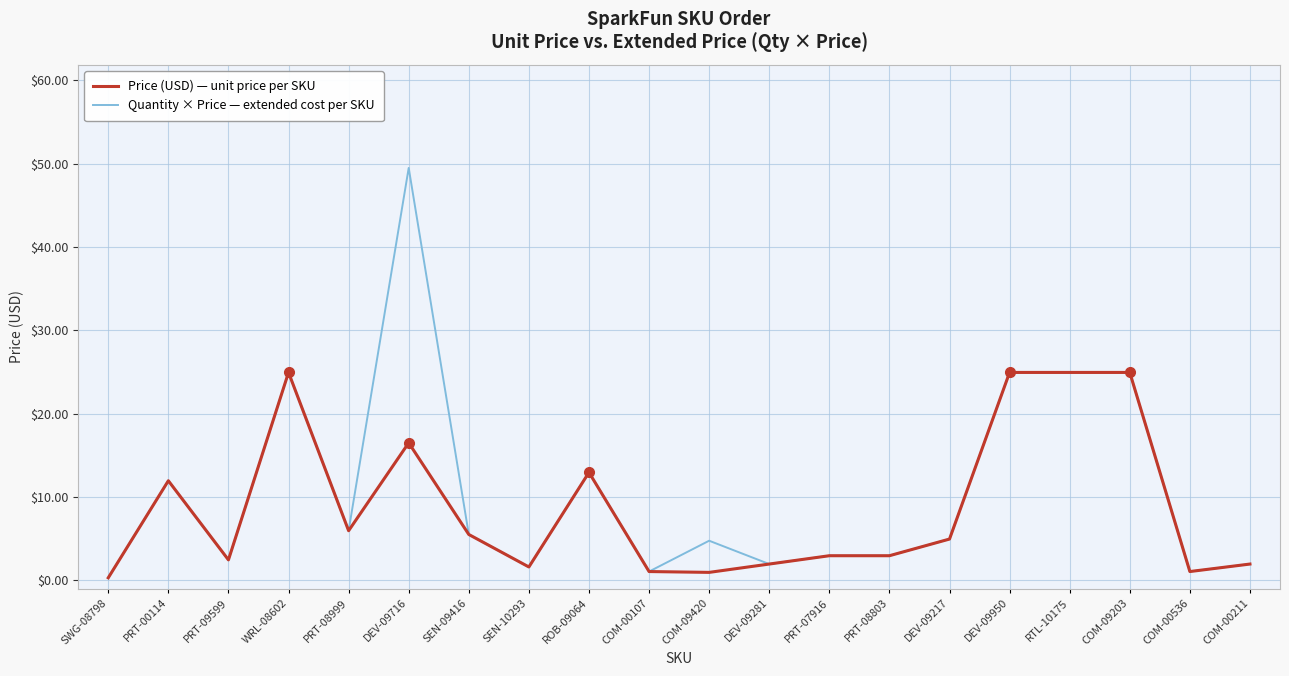

What position from the left is SEN-09416?

7